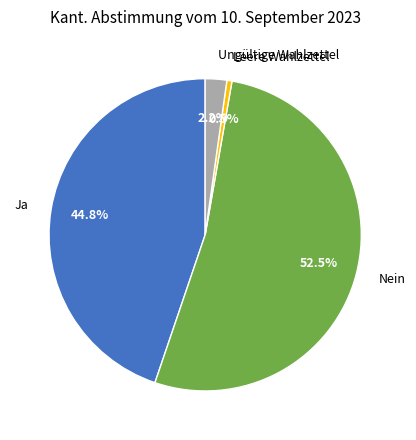

Which category has the smallest portion of the pie?

Leere Wahlzettel